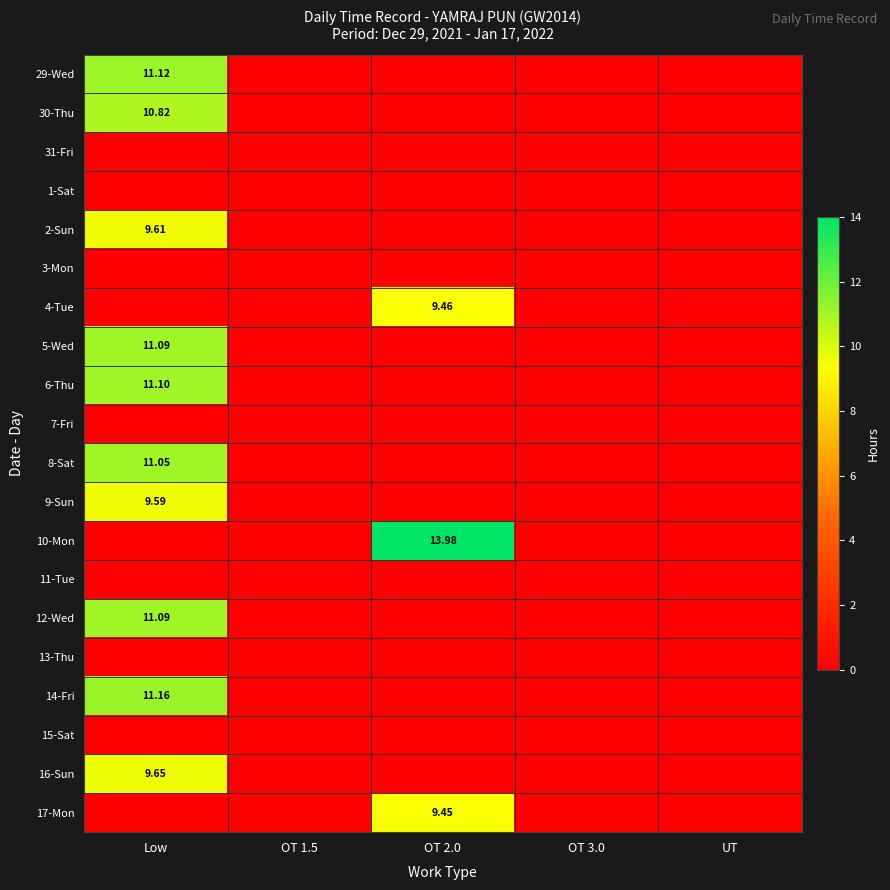

At how many categories does at least one series exceed 2?

2